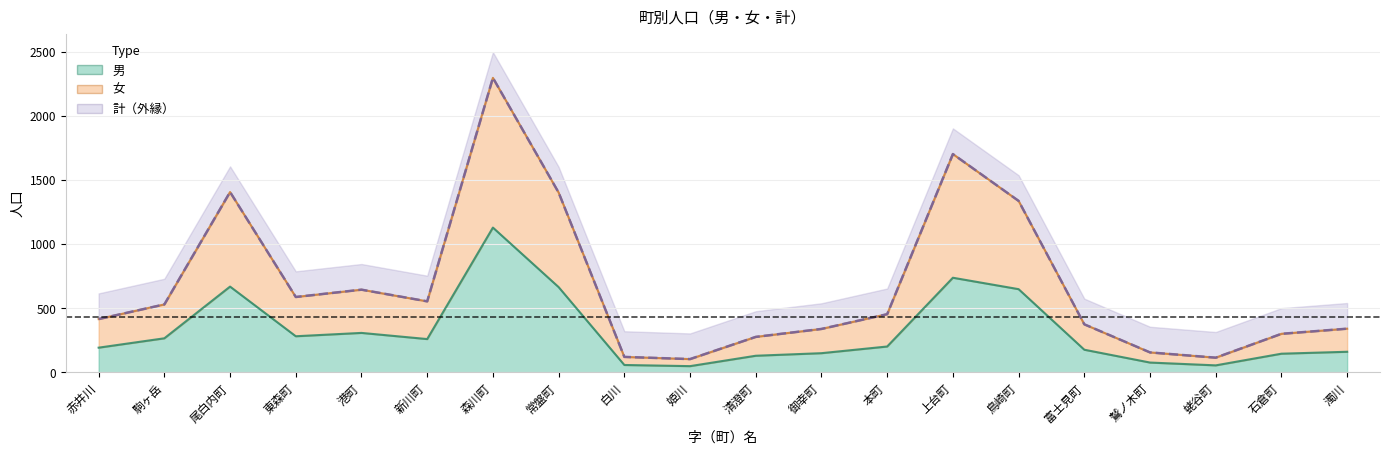

What is the value of the 女 point at the 3rd from the left?

1405